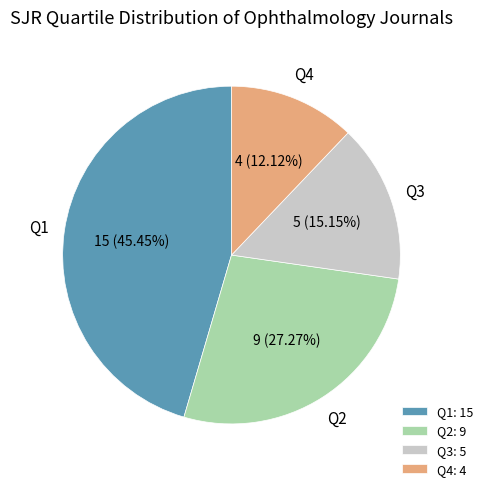

Is the sum of Q4 and Q1 greater than half?

Yes